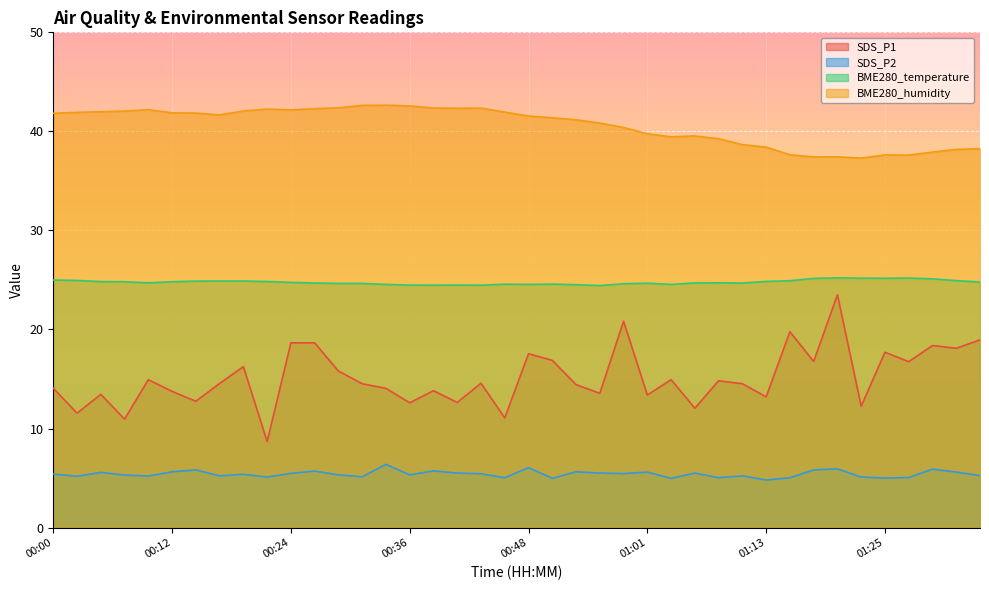

Which has a higher value, 01:25 or 00:04?

01:25